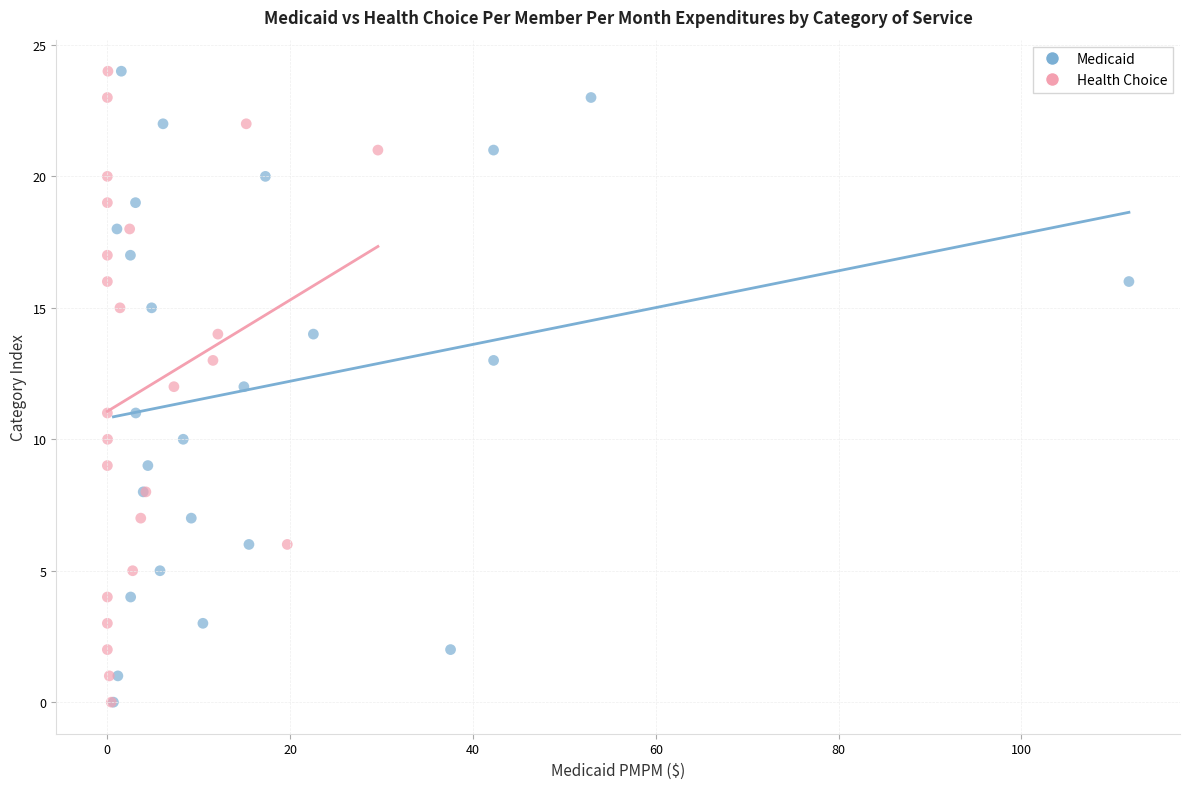

What are all the series names shown in the legend?

Medicaid, Health Choice